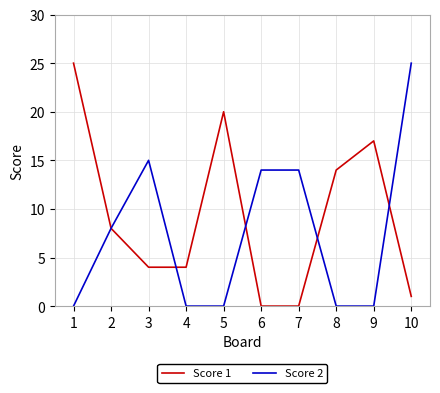

What is the sum of all Score 1 values?

93